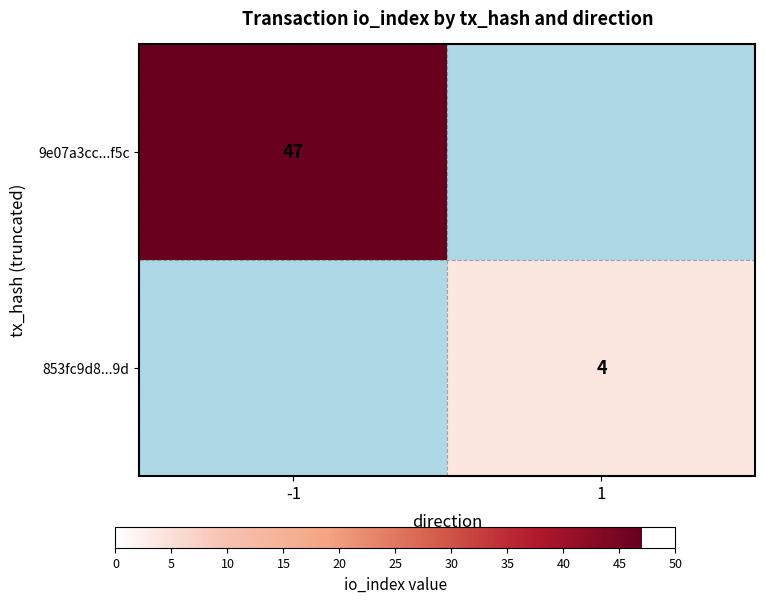

What is the total value across all series at -1?

47